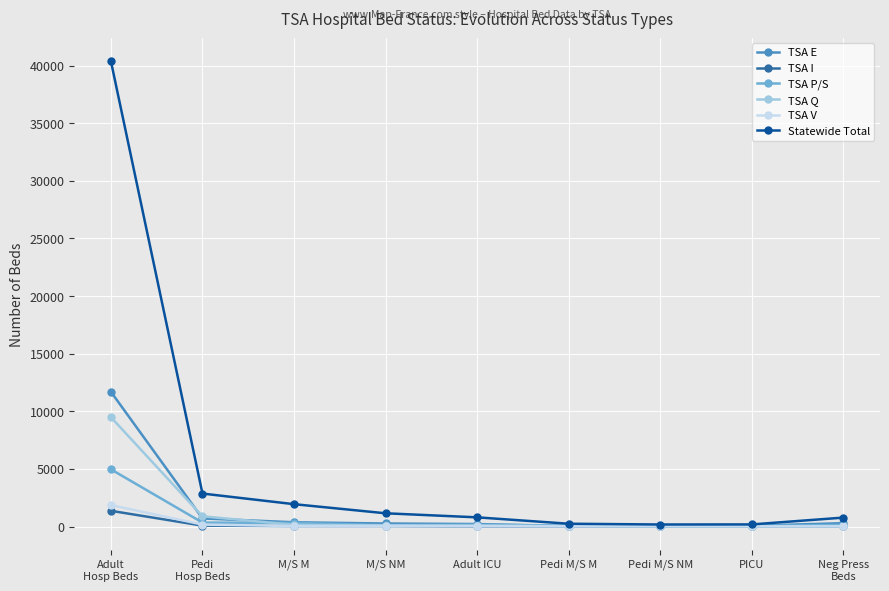

Is this an area chart (filled region under the line)?

No